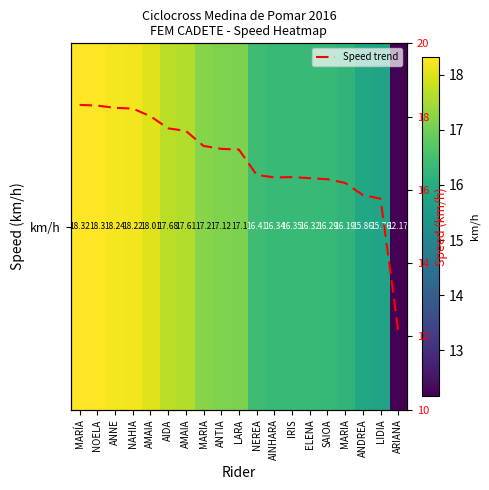

Which label corresponds to the smallest value in the chart?

ARIANA